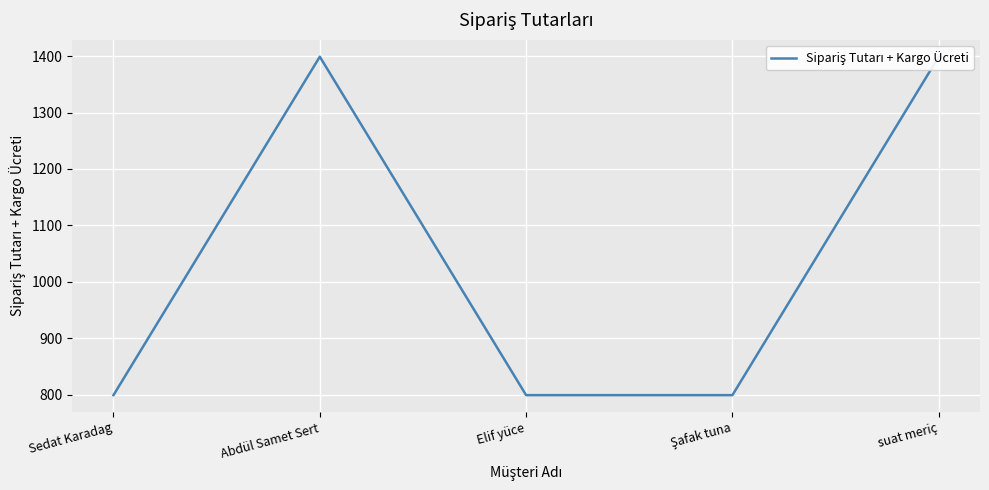

Where is the data nearest to the value 1099?

Sedat Karadag